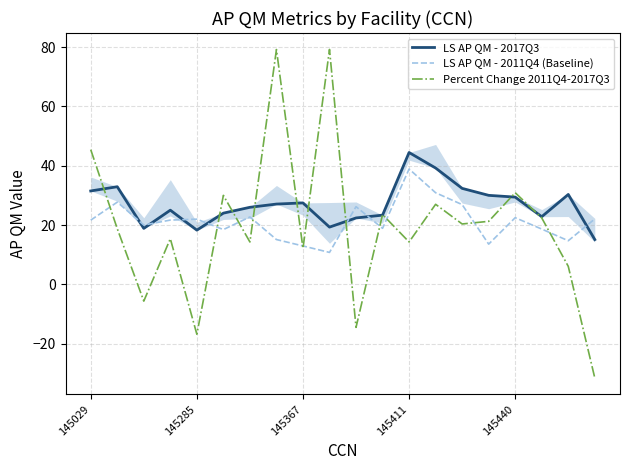

Rank the series by their average value, from highest to lowest.

LS AP QM - 2017Q3, LS AP QM - 2011Q4 (Baseline), Percent Change 2011Q4-2017Q3